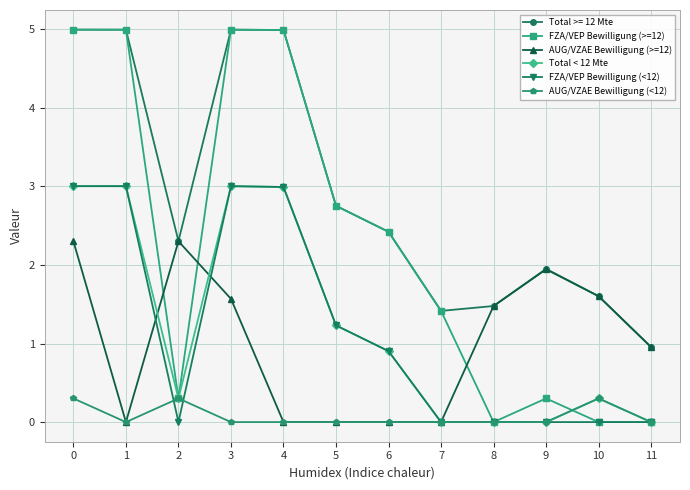

Is this an area chart (filled region under the line)?

No